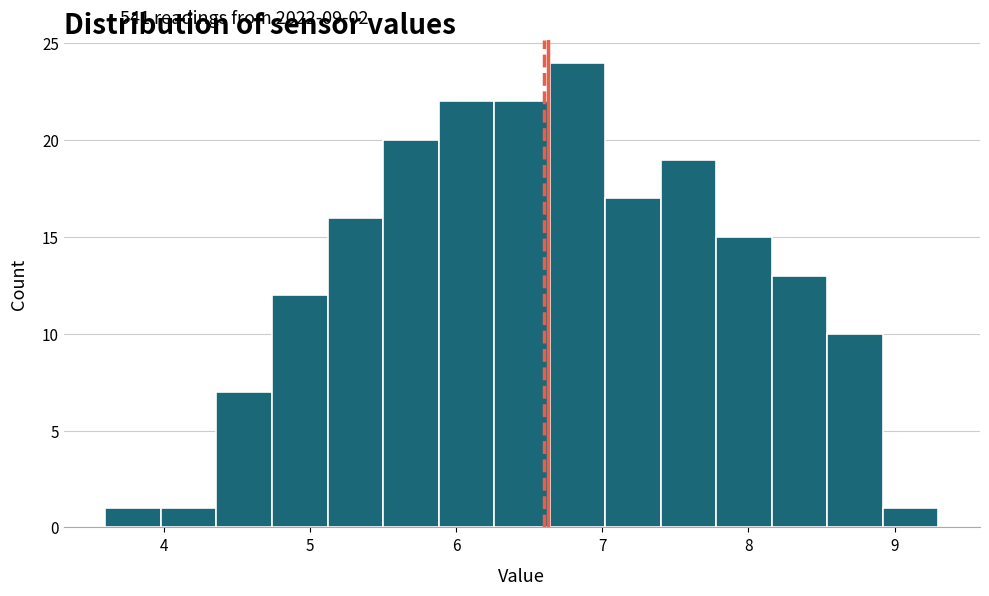

Around what value on the x-axis is the tallest bar? Give the approximate position of its centre, as read against the axis.

6.8